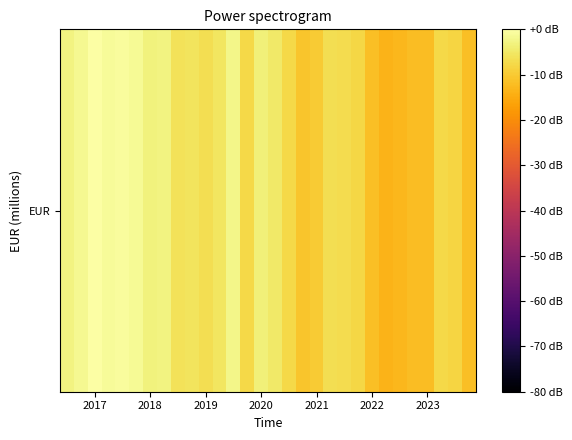

How many values are below -6?

16